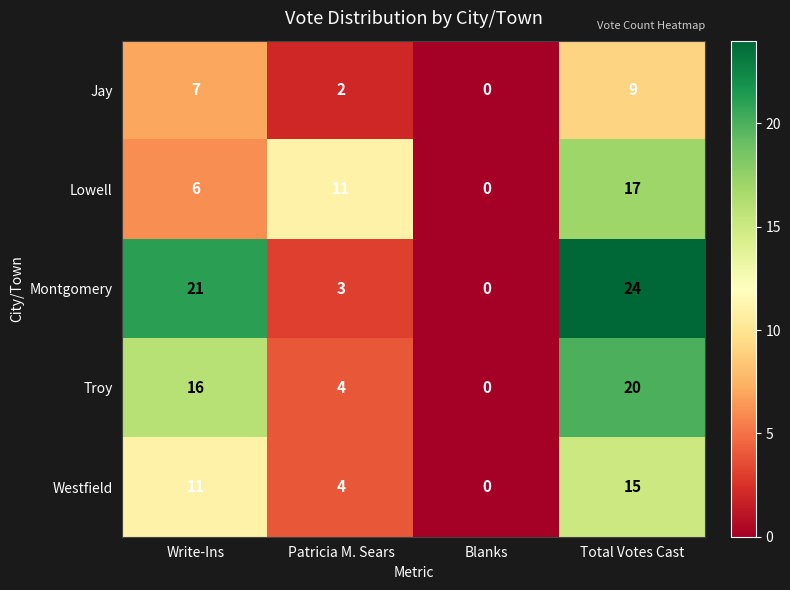

Rank the series at Total Votes Cast from highest to lowest value.

Montgomery, Troy, Lowell, Westfield, Jay